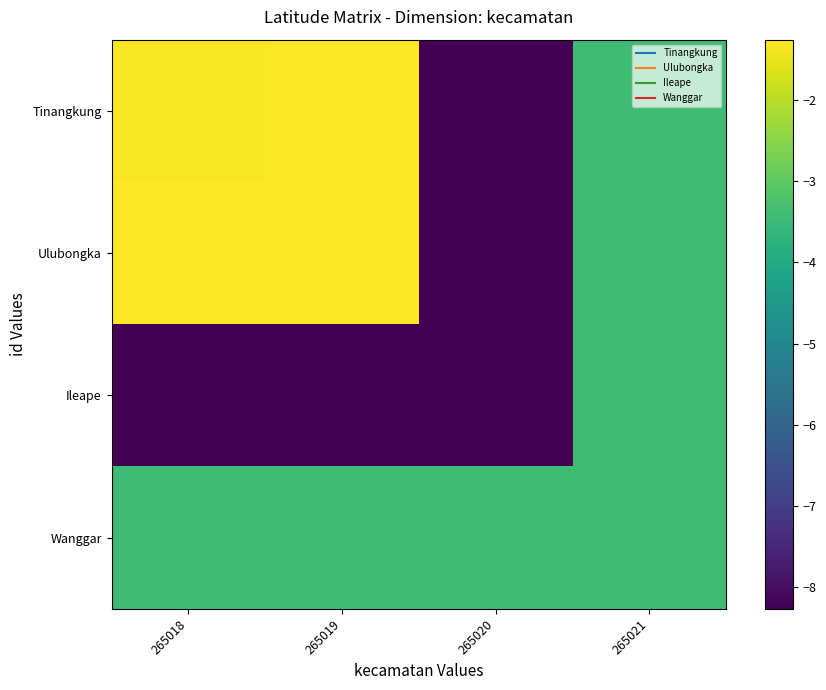

Reading right to left, list all the values displayed in this chart.

Tinangkung: 265021=-3.4	265020=-8.3	265019=-1.3	265018=-1.3
Ulubongka: 265021=-3.4	265020=-8.3	265019=-1.3	265018=-1.3
Ileape: 265021=-3.4	265020=-8.3	265019=-8.3	265018=-8.3
Wanggar: 265021=-3.4	265020=-3.4	265019=-3.4	265018=-3.4